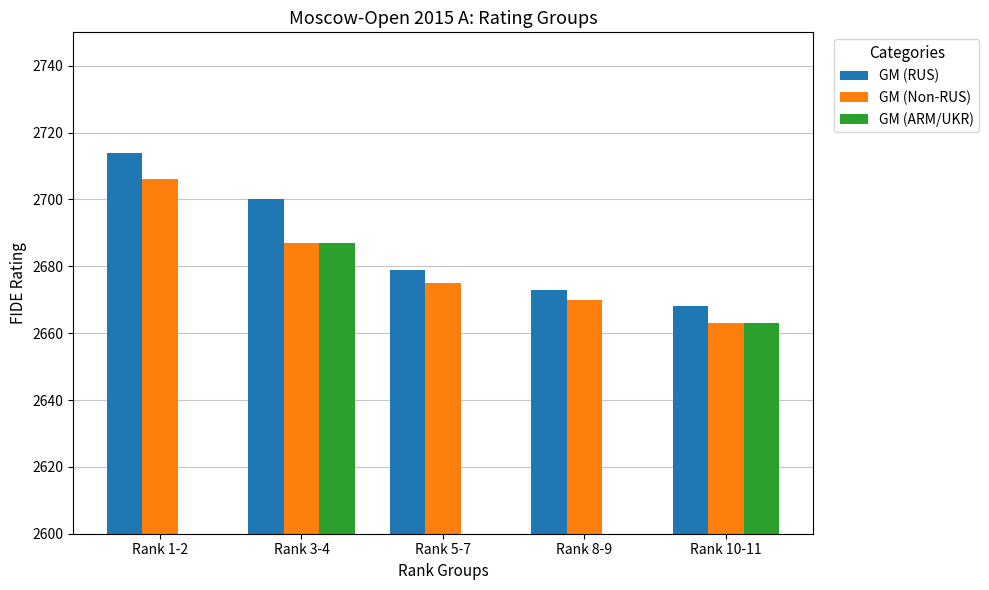

Reading left to right, list all the values displayed in this chart.

GM (RUS): Rank 1-2=2714	Rank 3-4=2700	Rank 5-7=2679	Rank 8-9=2673	Rank 10-11=2668
GM (Non-RUS): Rank 1-2=2706	Rank 3-4=2687	Rank 5-7=2675	Rank 8-9=2670	Rank 10-11=2663
GM (ARM/UKR): Rank 1-2=0	Rank 3-4=2687	Rank 5-7=0	Rank 8-9=0	Rank 10-11=2663